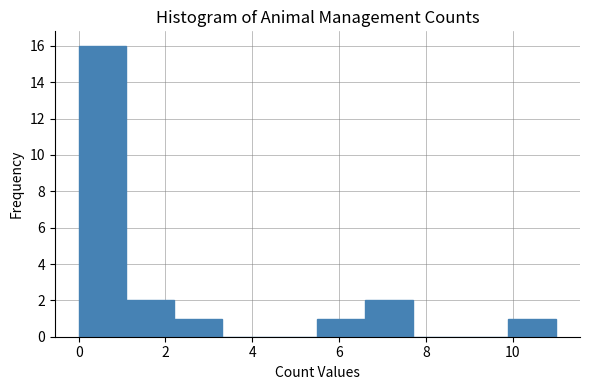

Reading left to right, list every bar in this chart as the range it spans on the x-axis followed by its height. Neither the bar edges nor the heights are printed on the chart, so give them approximately, as read against the axes.

0.0 to 1.1: 16
1.1 to 2.2: 2
2.2 to 3.3: 1
3.3 to 4.4: 0
4.4 to 5.5: 0
5.5 to 6.6: 1
6.6 to 7.7: 2
7.7 to 8.8: 0
8.8 to 9.9: 0
9.9 to 11.0: 1